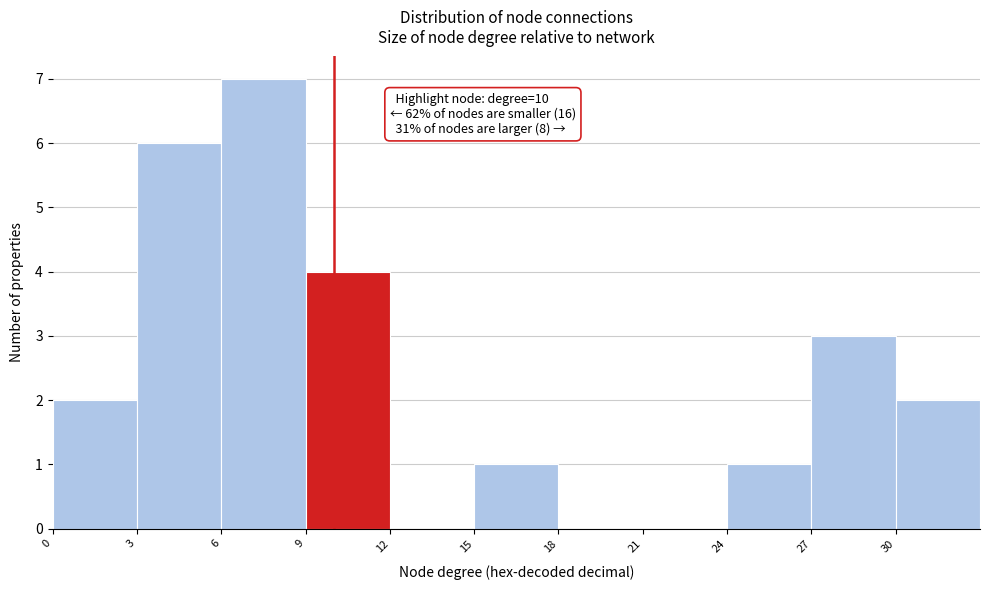

Over which range of the x-axis is the bar tallest?

6 to 9